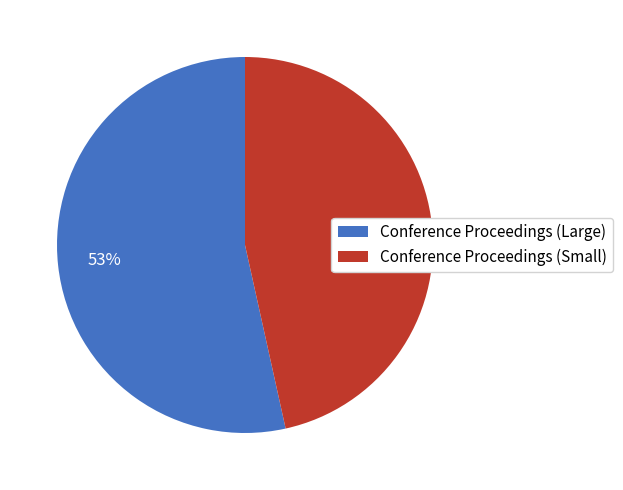

To the nearest percent, what portion does Conference Proceedings (Large) represent?

53%